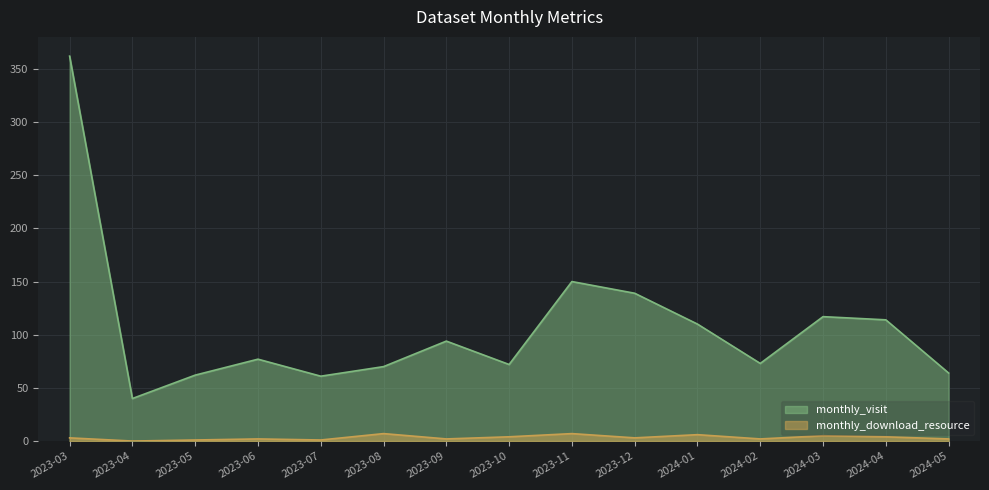

True or false: monthly_visit and monthly_download_resource cross at least once.

False